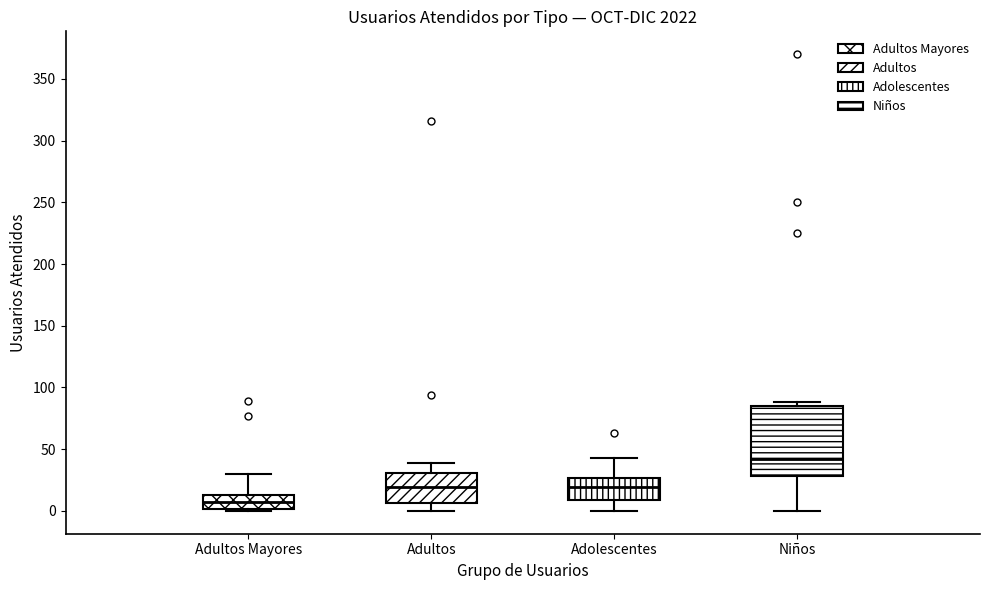

Where is the lower edge of the box for Adolescentes on the y-axis? The values are not printed on the chart, so give them approximately, as read against the axis.

10